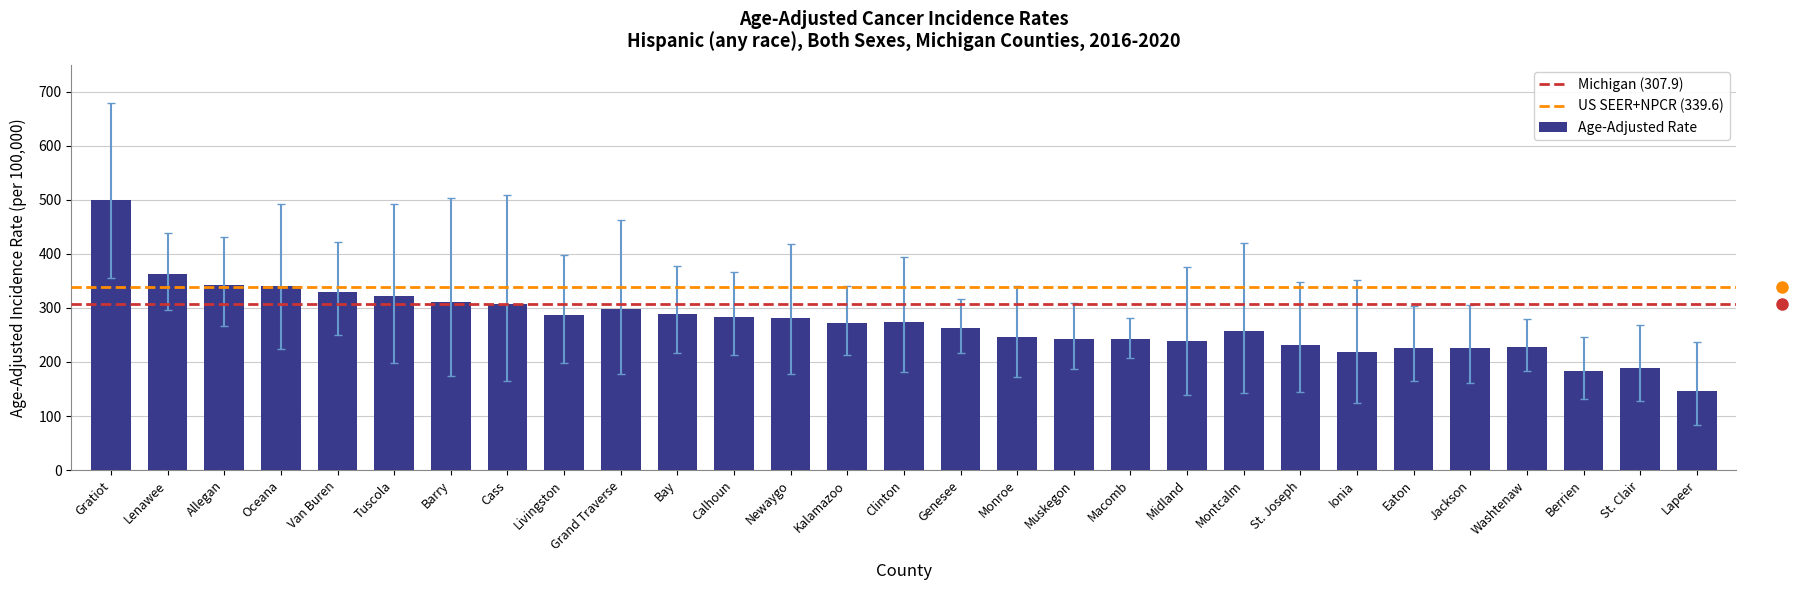

The value at Allegan is 342.2. True or false?

True